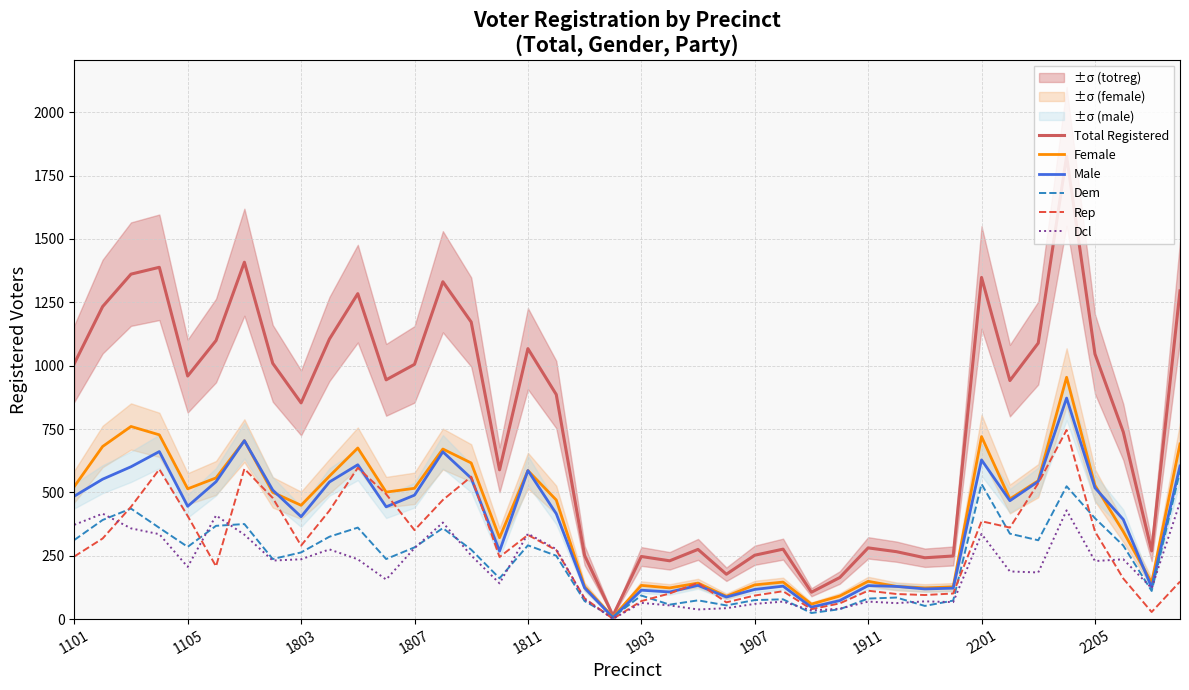

How many times do Dcl and Dem cross each other?

13